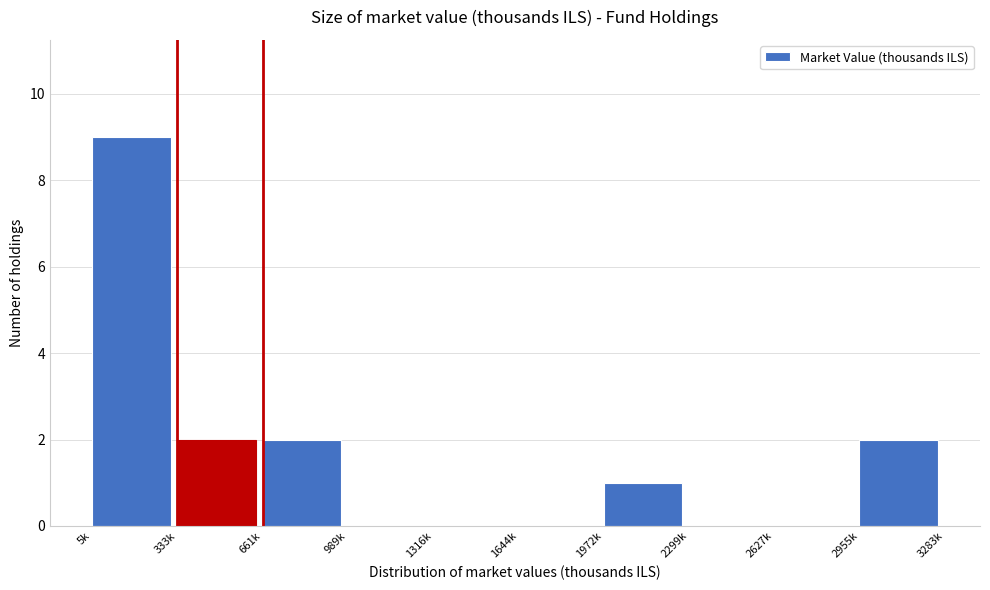

Reading left to right, transcribe all the data shown in this chart.

5k=9	333k=2	661k=2	989k=0	1316k=0	1644k=0	1972k=1	2299k=0	2627k=0	2955k=2